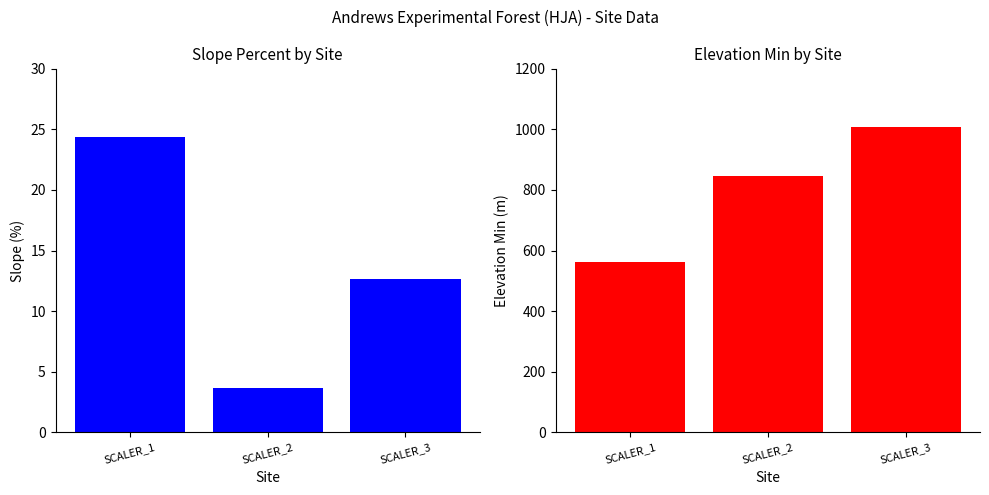

Reading left to right, what are all the values shown in this chart?

SLOPE_percent: SCALER_1=24.4	SCALER_2=3.7	SCALER_3=12.7
ELEVATION_MIN_meters: SCALER_1=561.0	SCALER_2=846.0	SCALER_3=1008.0